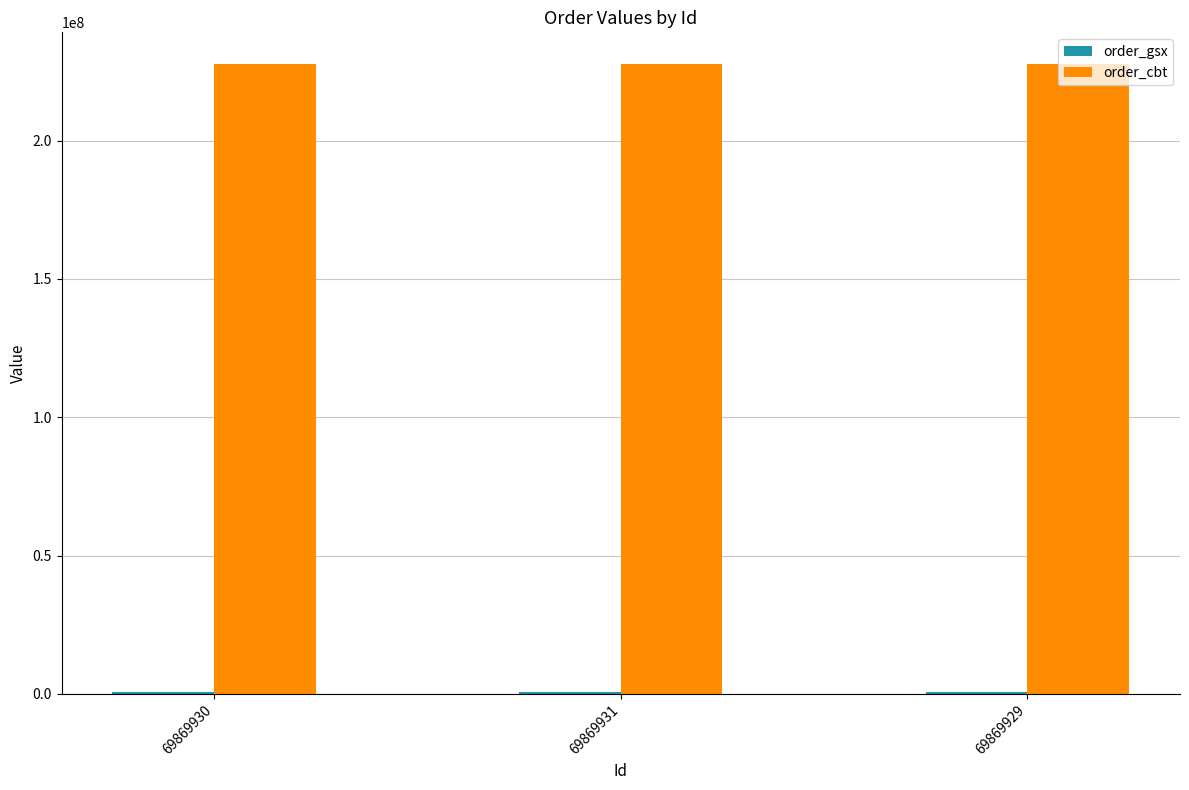

The value of order_cbt at 69869929 is 127511130. True or false?

False